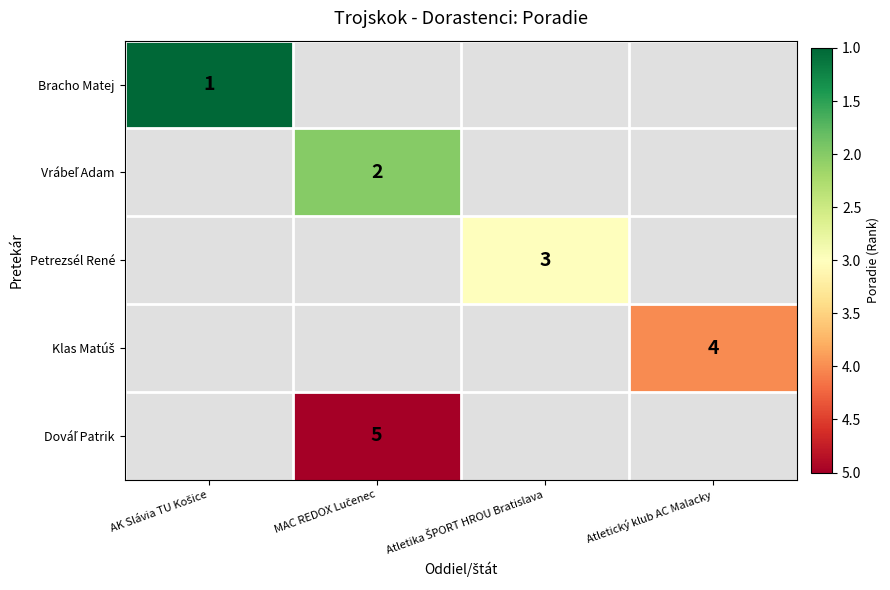

Is the value of Vrábeľ Adam at Atletika ŠPORT HROU Bratislava greater than the value of Dováľ Patrik at MAC REDOX Lučenec?

No